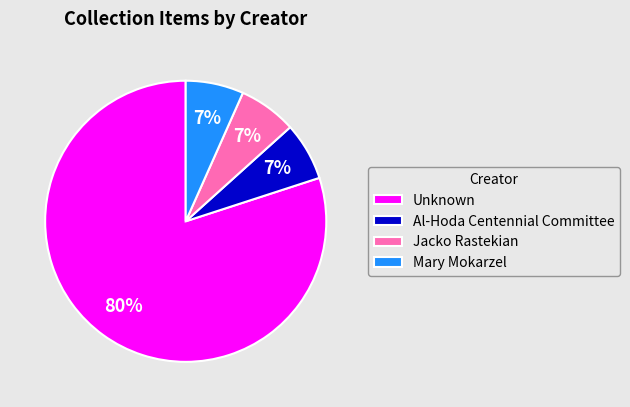

How many segments does this pie chart have?

4